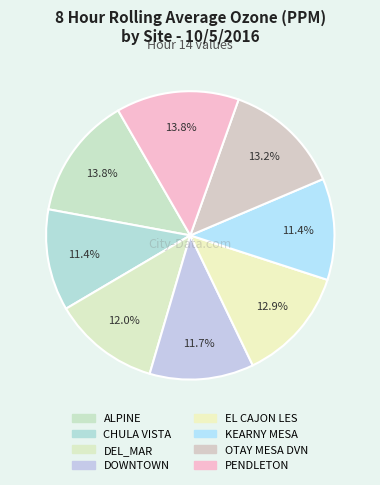

Is ALPINE the majority of the pie?

No